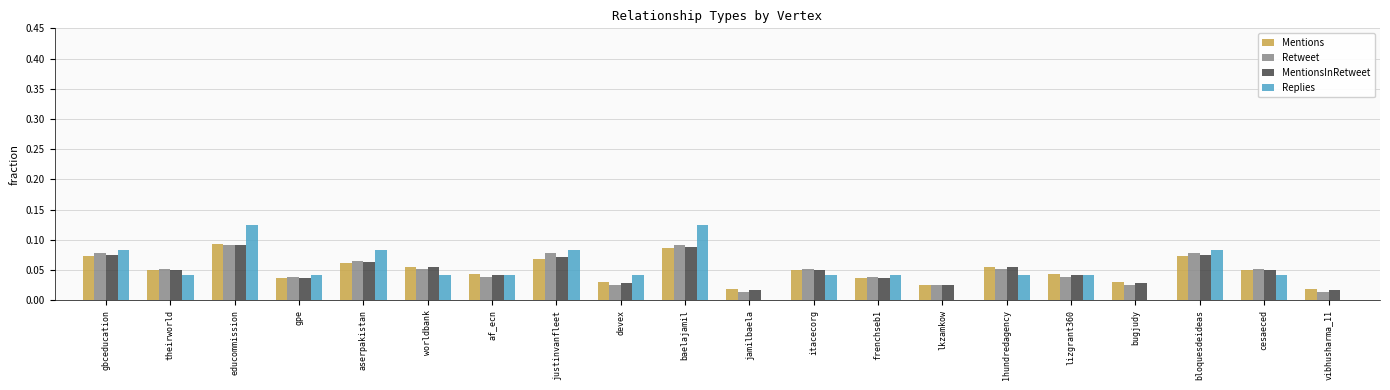

Between educommission and devex, which series saw the biggest shift?

Replies